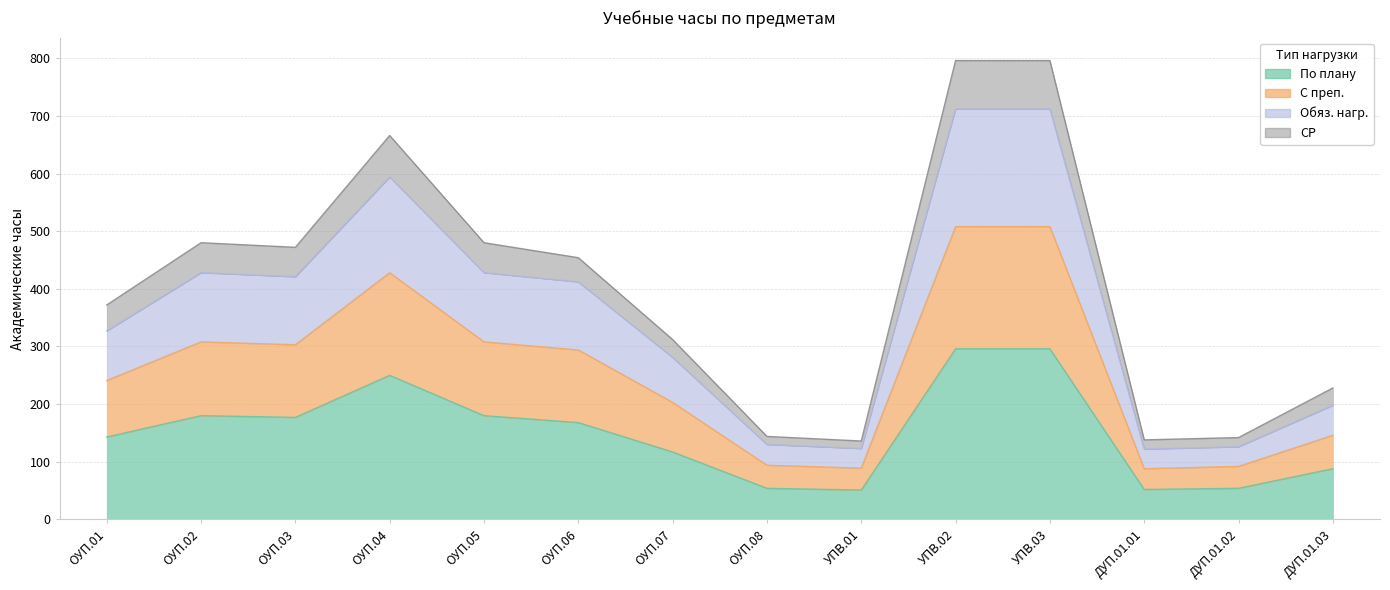

What is the label of the 3rd point from the left?

ОУП.03